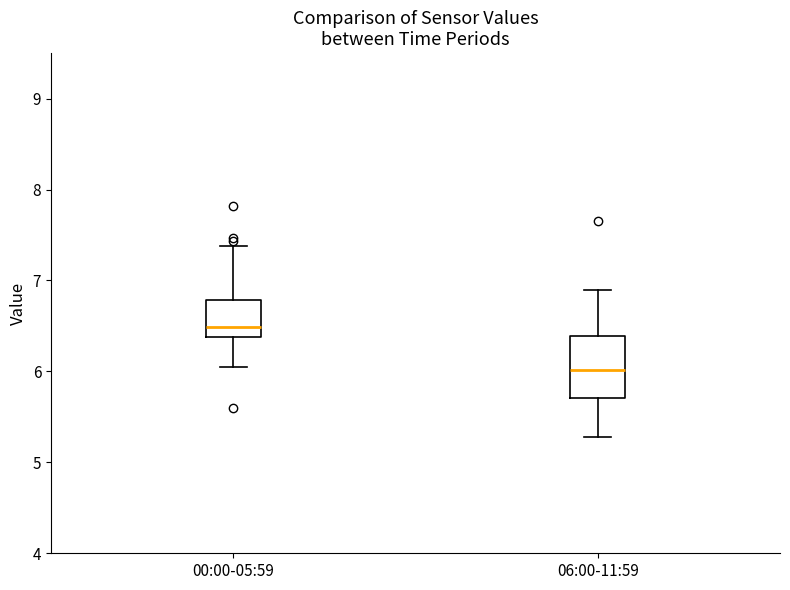

Comparing the boxes themselves (not the whiskers), which one is the tallest?

06:00-11:59